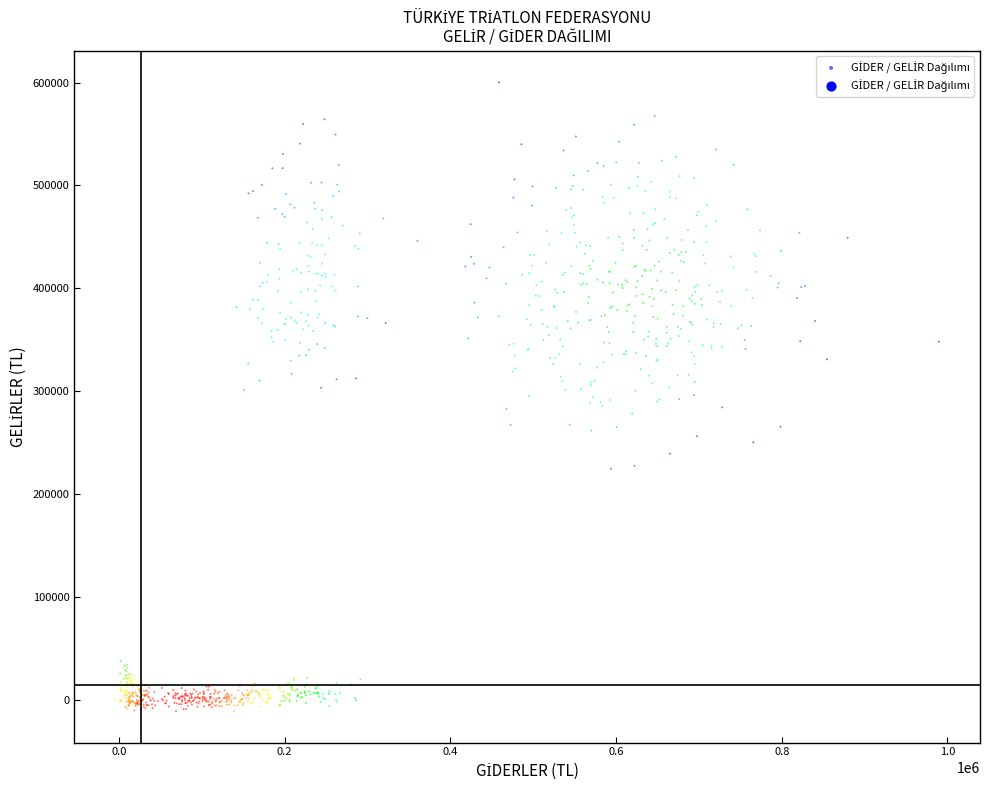

What is the range of Y values (max minus min)?

610891.1